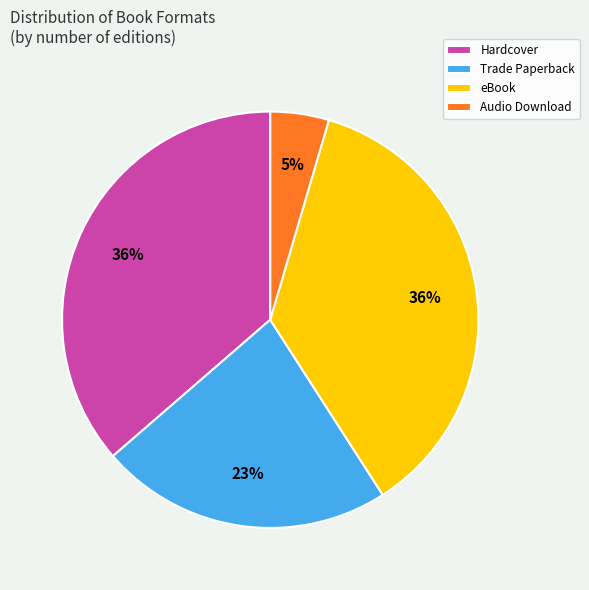

Which category has the smallest portion of the pie?

Audio Download